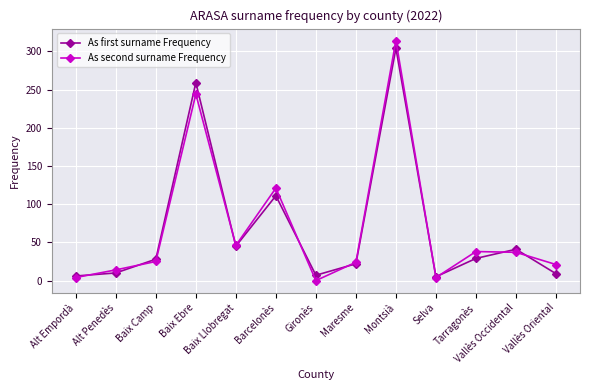

The value of As second surname Frequency at Baix Llobregat is 46. True or false?

True